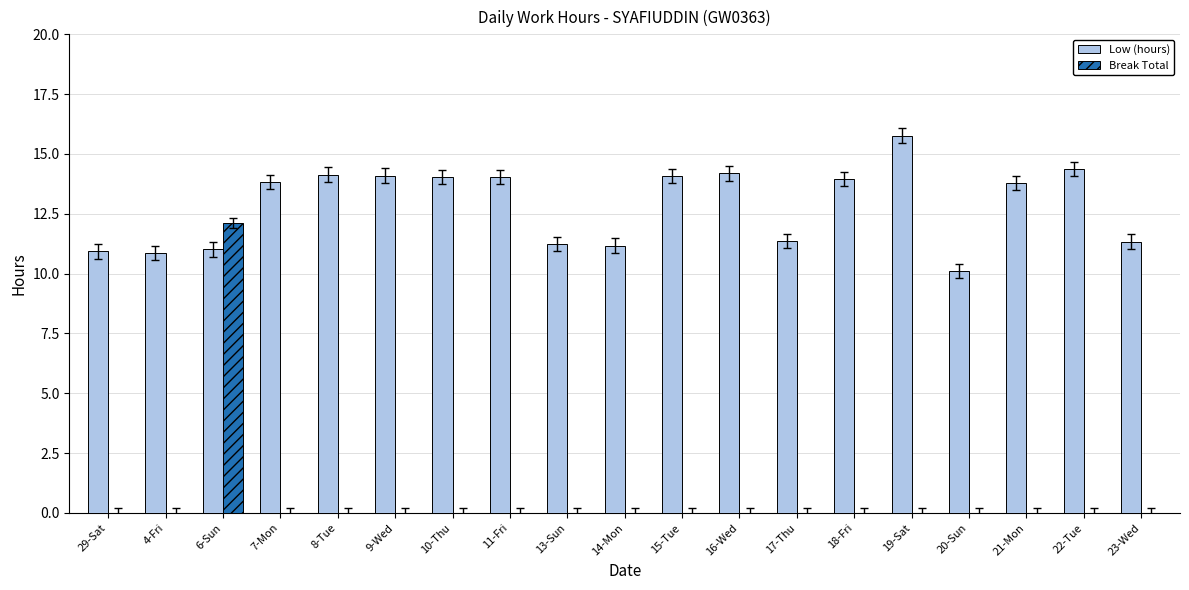

How many categories are shown in the chart?

19